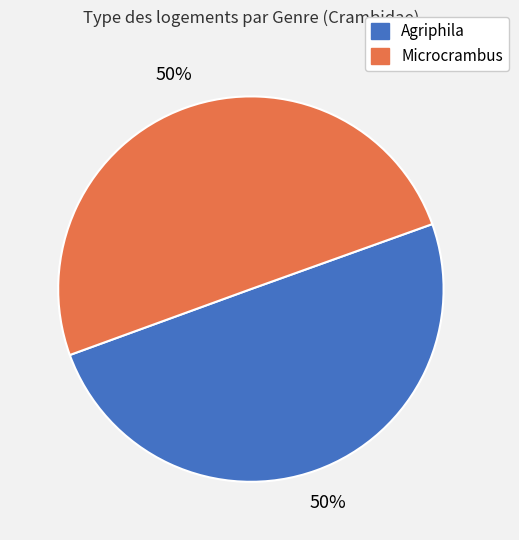

What is the ratio of the value at Microcrambus to the value at Agriphila?

1.0